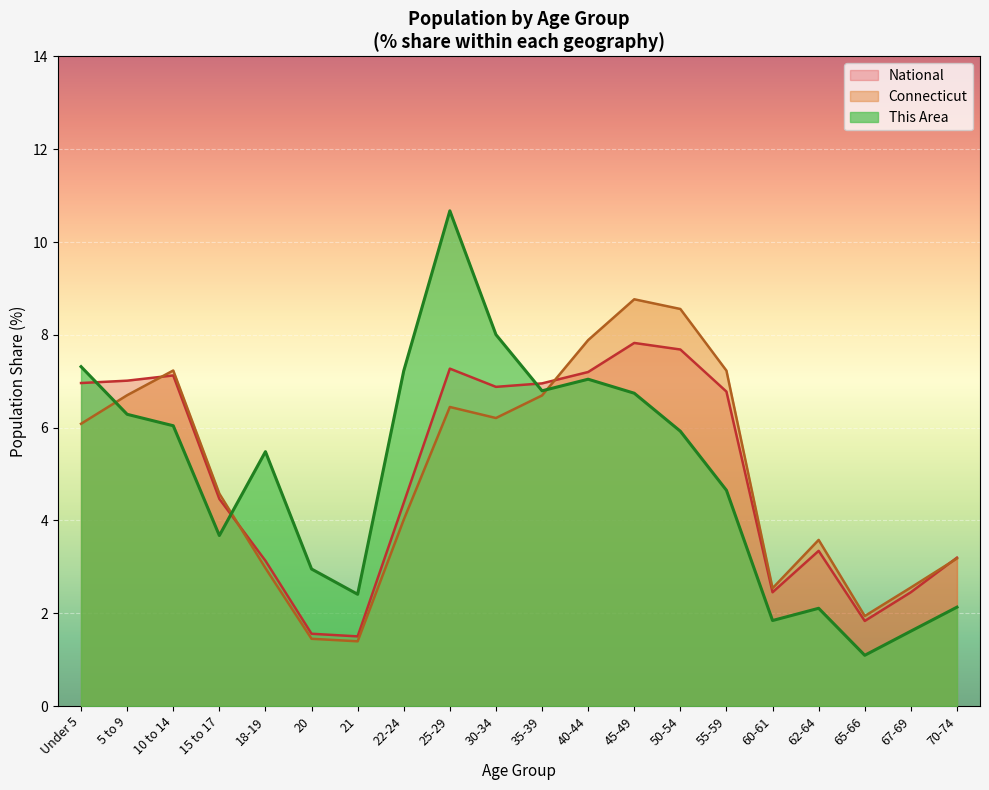

At which category does National reach its first local valley?

21